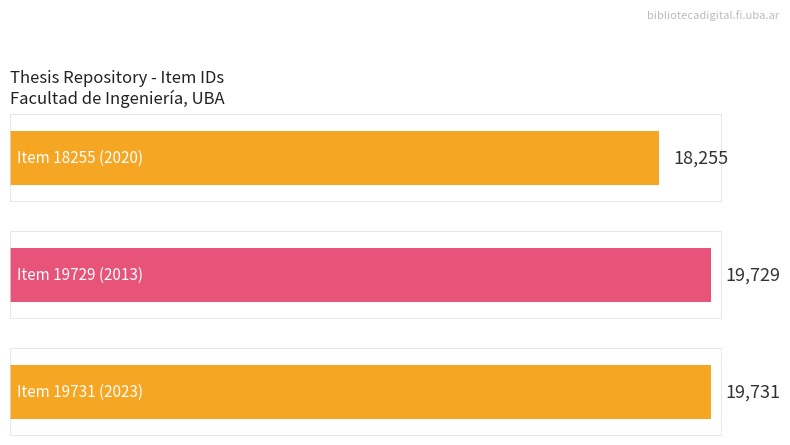

What is the sum of the values at Item 19731 and Item 18255?

37986